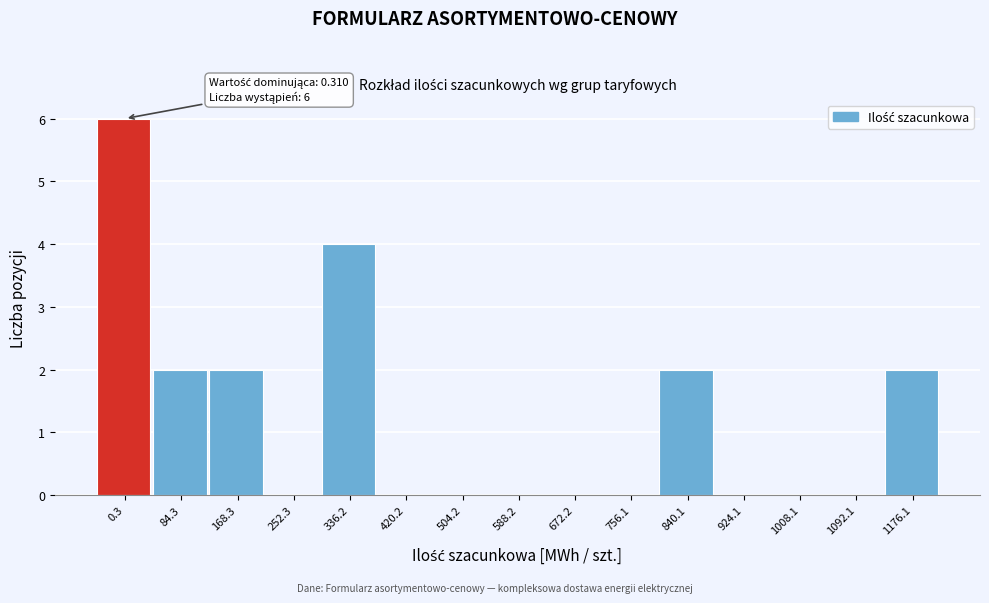

Reading right to left, list all the values displayed in this chart.

1176.1=2	1092.1=0	1008.1=0	924.1=0	840.1=2	756.1=0	672.2=0	588.2=0	504.2=0	420.2=0	336.2=4	252.3=0	168.3=2	84.3=2	0.3=6